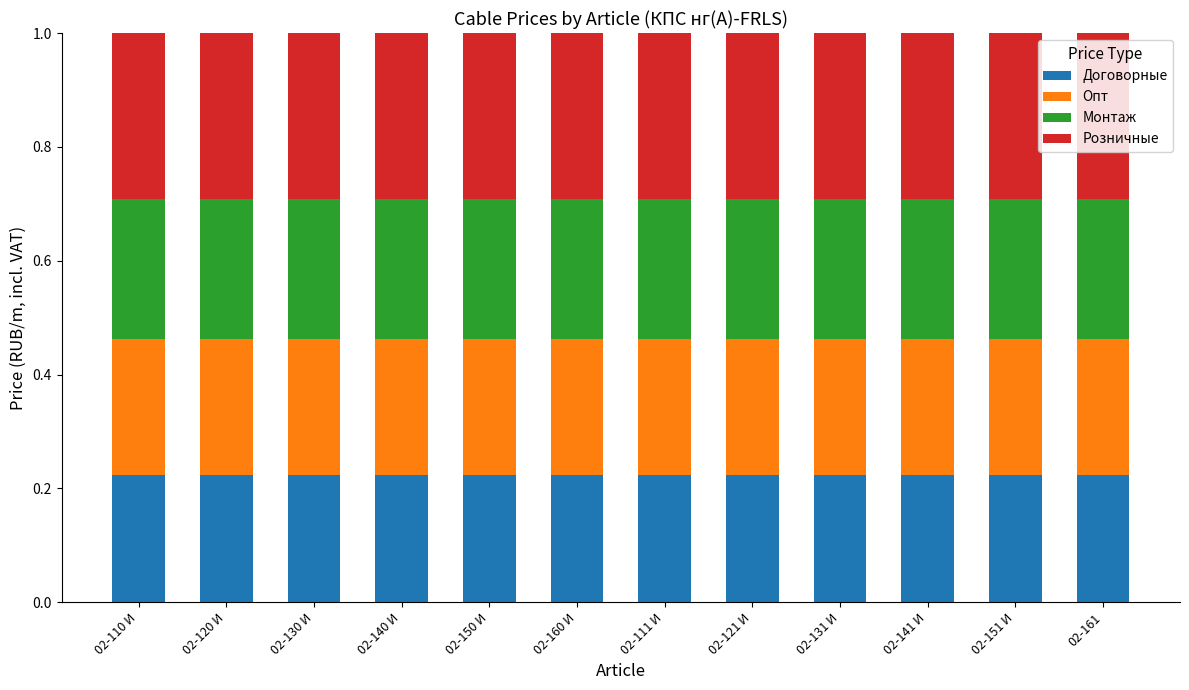

How many Договорные values are between 0 and 1?

12